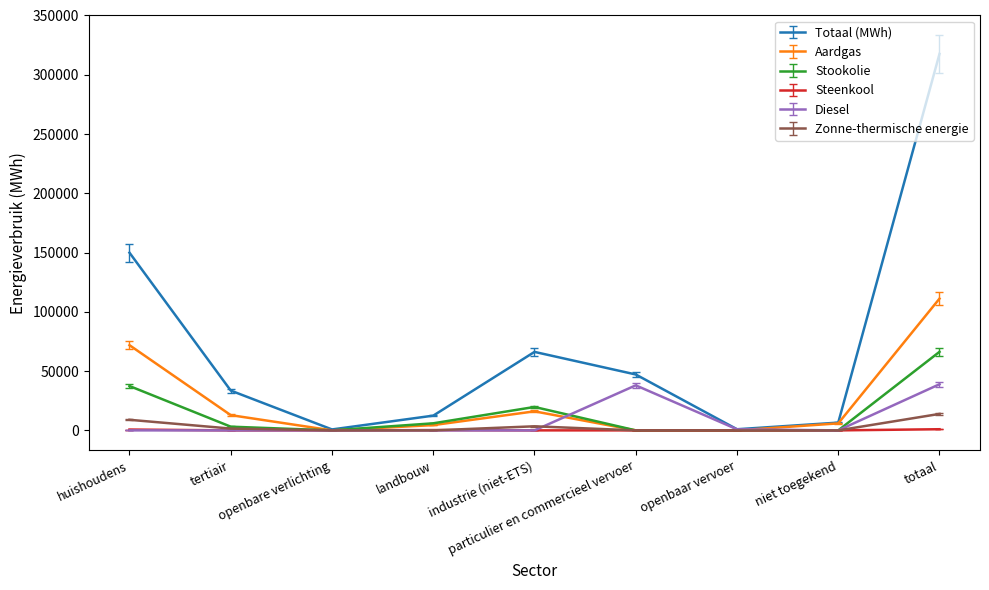

What is the total value across all series at niet toegekend?

12464.0